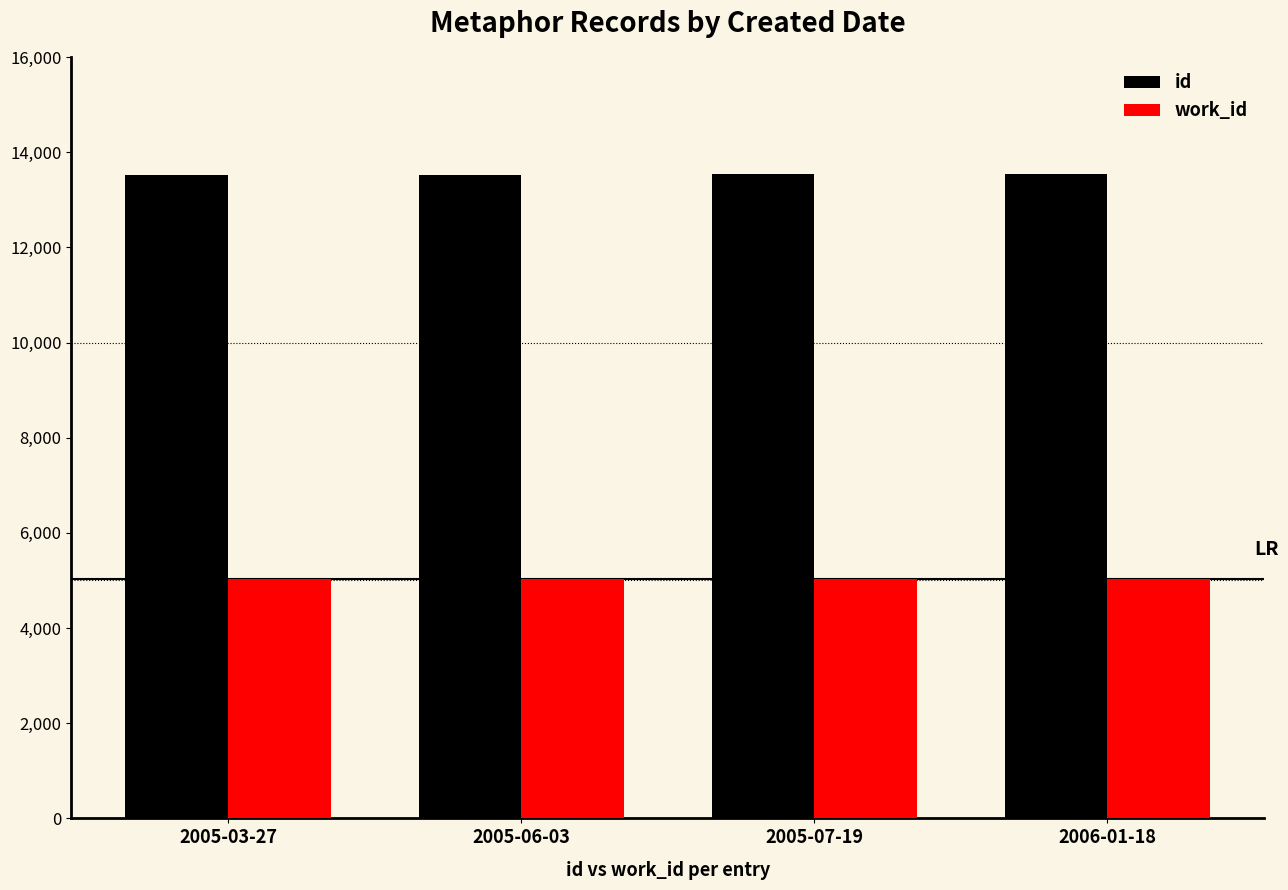

The value of id at 2006-01-18 is 19496. True or false?

False